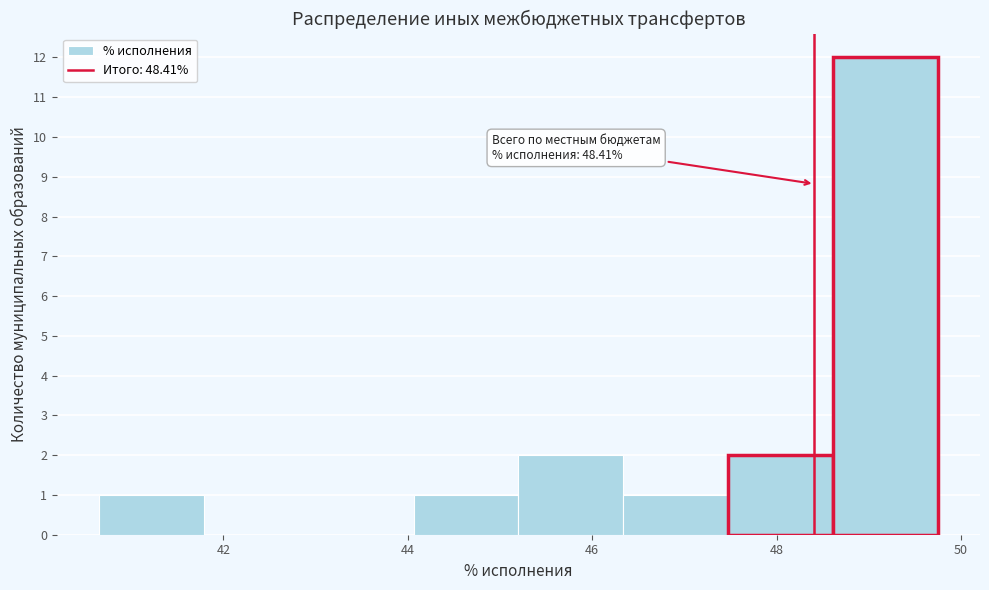

Over which range of the x-axis is the bar tallest?

48.6 to 49.8